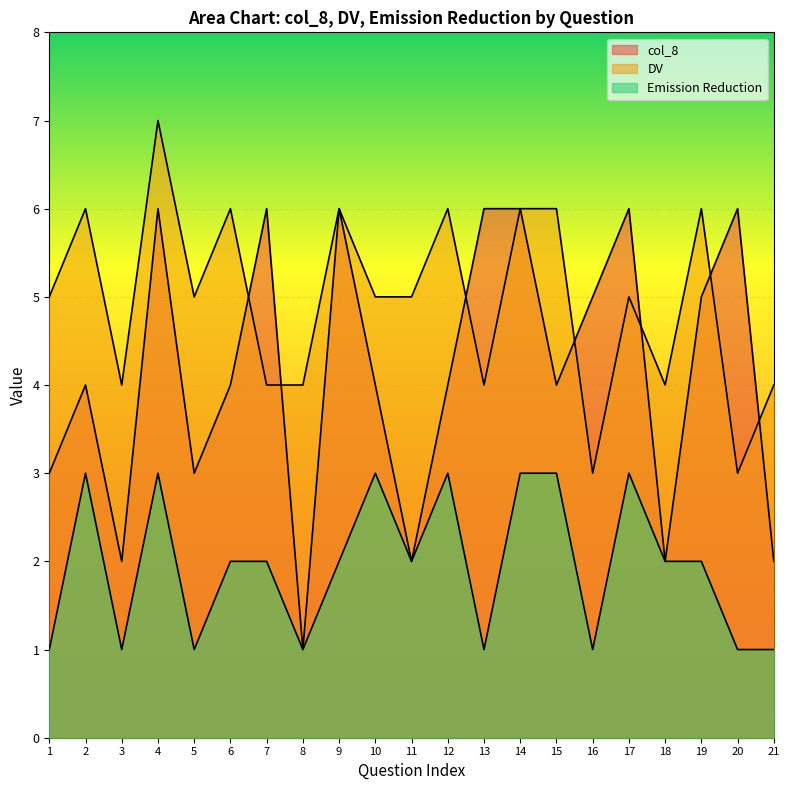

What is the average value of the col_8 series?

4